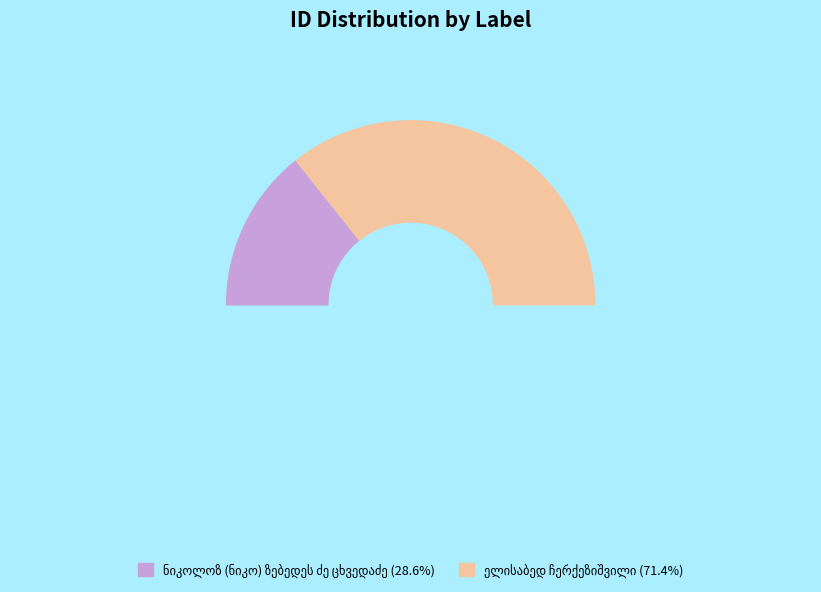

The ნიკოლოზ (ნიკო) ზებედეს ძე ცხვედაძე slice represents 29% of the pie. True or false?

True